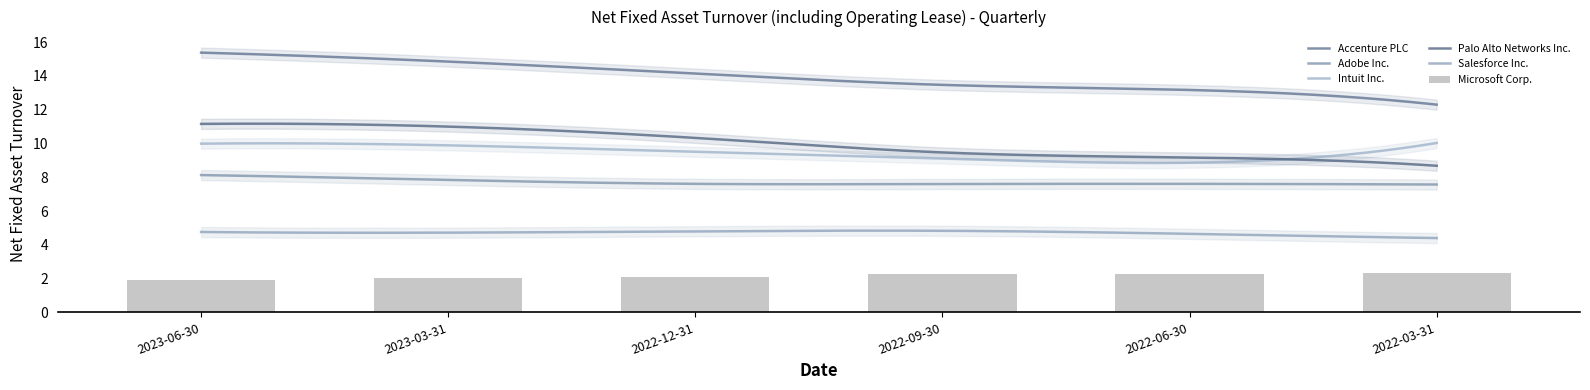

List the series in order of their peak value, highest first.

Accenture PLC, Palo Alto Networks Inc., Intuit Inc., Adobe Inc., Salesforce Inc., Microsoft Corp.